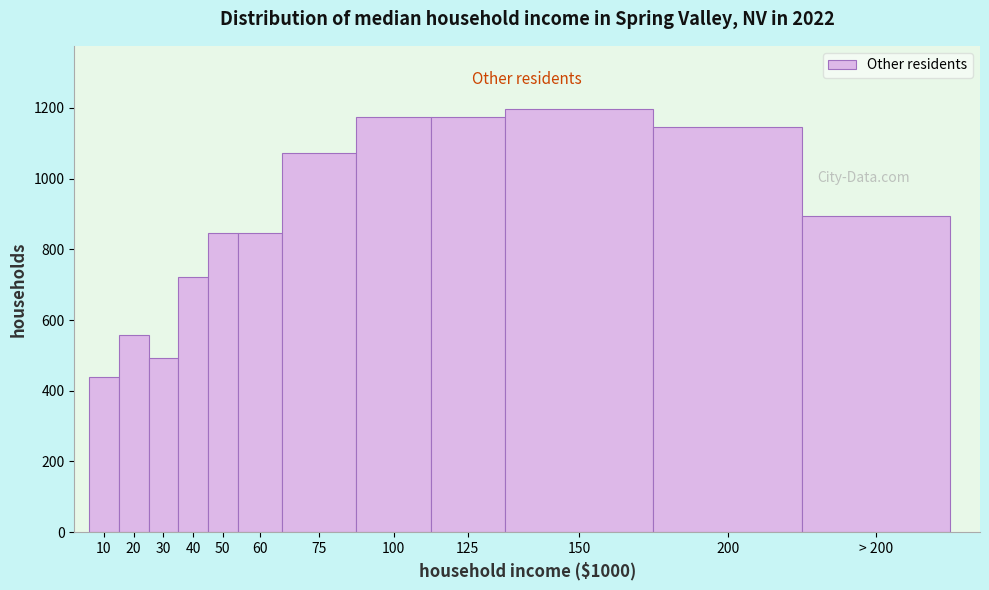

True or false: the data shows 1308.8 at 50.

False